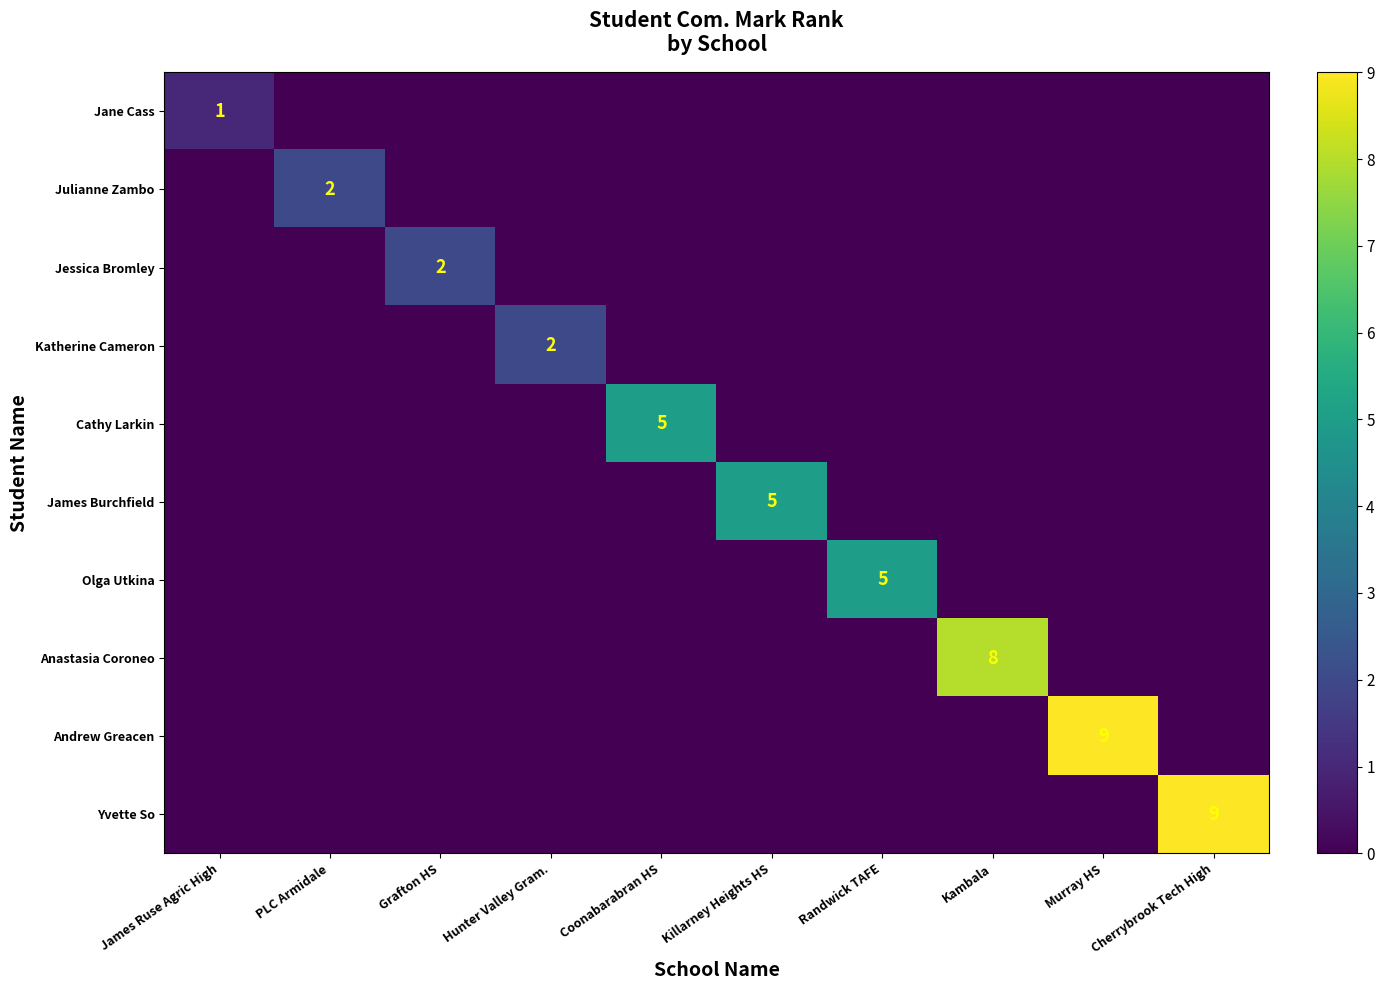

Which has a higher value, Cherrybrook Tech High or Randwick TAFE?

Cherrybrook Tech High